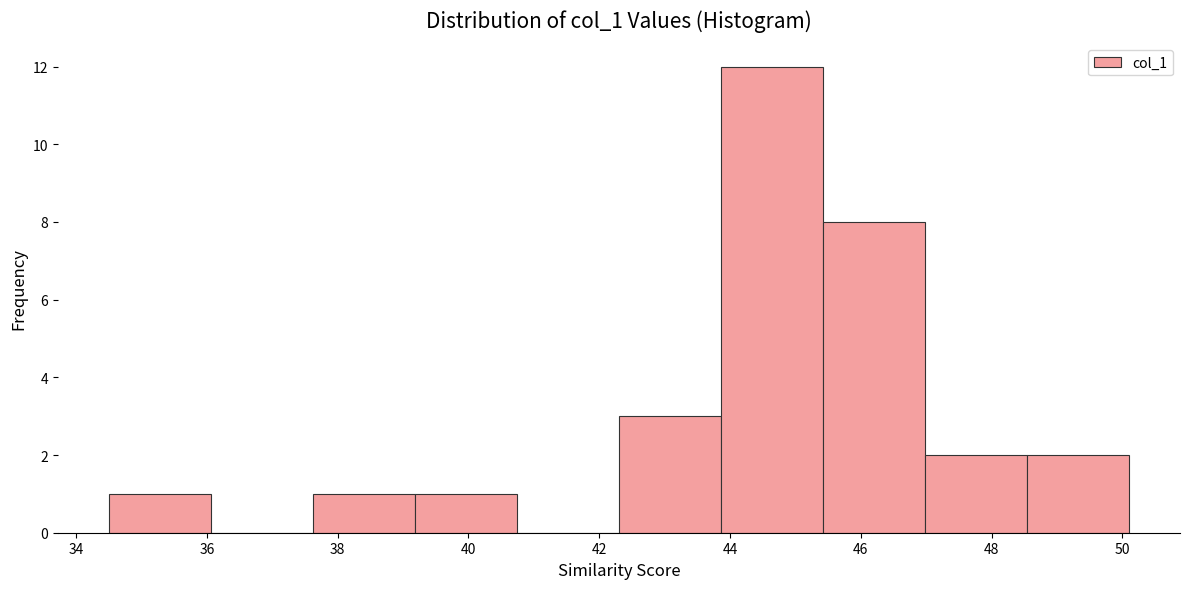

Reading left to right, transcribe this chart: for each bar, give the range it covers on the x-axis and its height. Neither the bar edges nor the heights are printed on the chart, so give them approximately, as read against the axes.

34.50 to 36.06: 1
36.06 to 37.62: 0
37.62 to 39.18: 1
39.18 to 40.74: 1
40.74 to 42.30: 0
42.30 to 43.86: 3
43.86 to 45.42: 12
45.42 to 46.98: 8
46.98 to 48.54: 2
48.54 to 50.10: 2